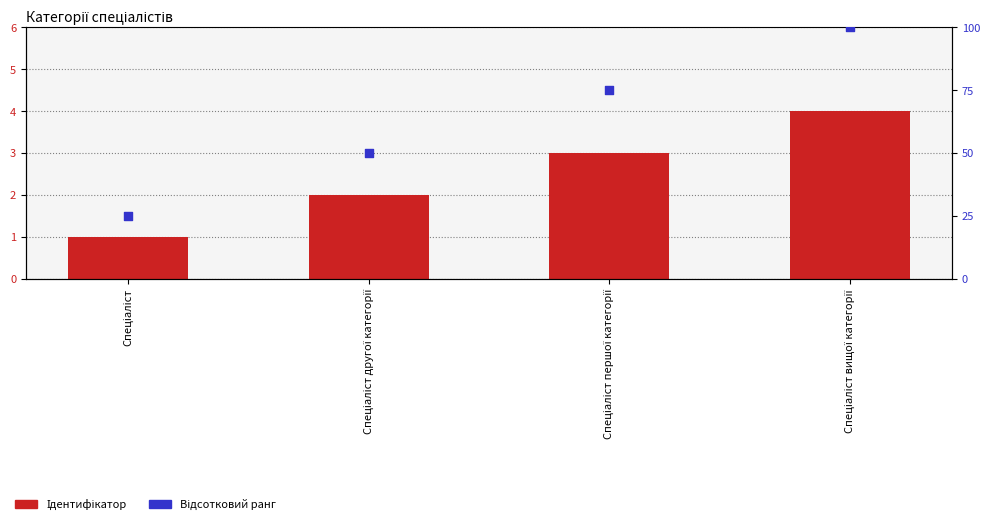

Which series has the largest total across all categories?

Відсотковий ранг